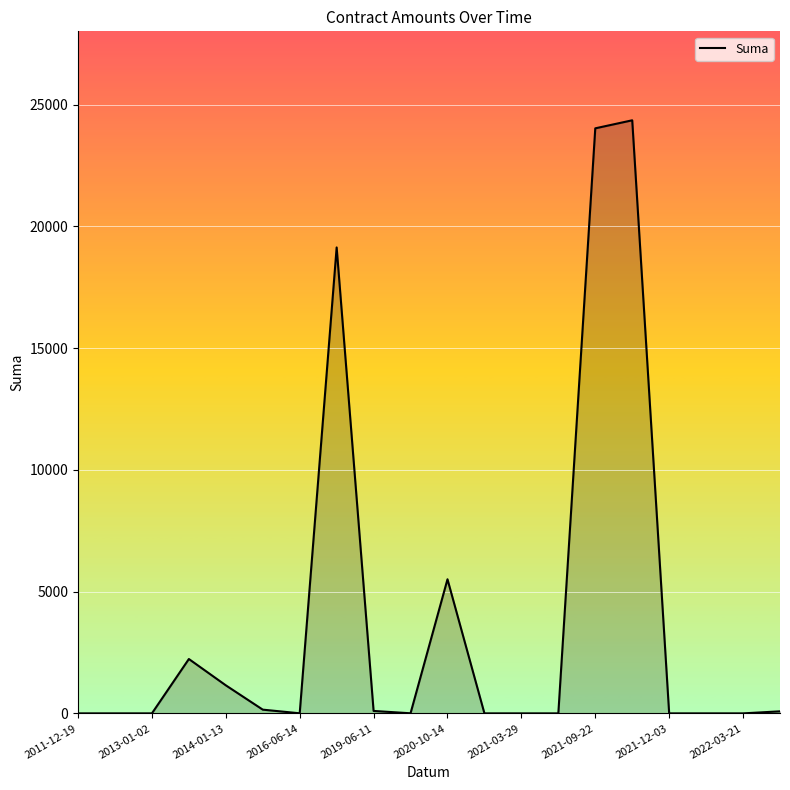

What is the difference between the maximum and minimum values?

24360.0